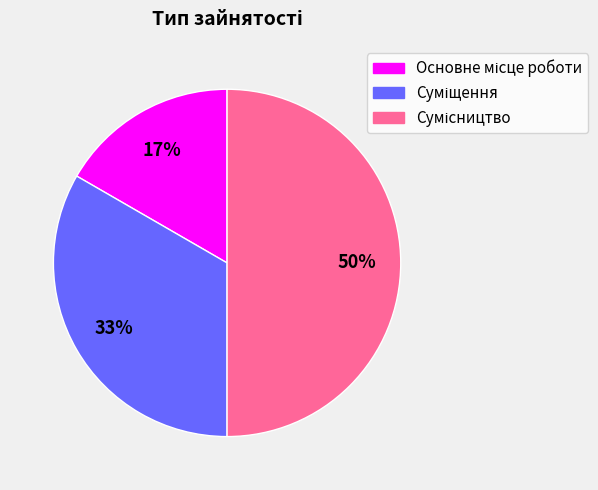

How many slices are in this pie chart?

3